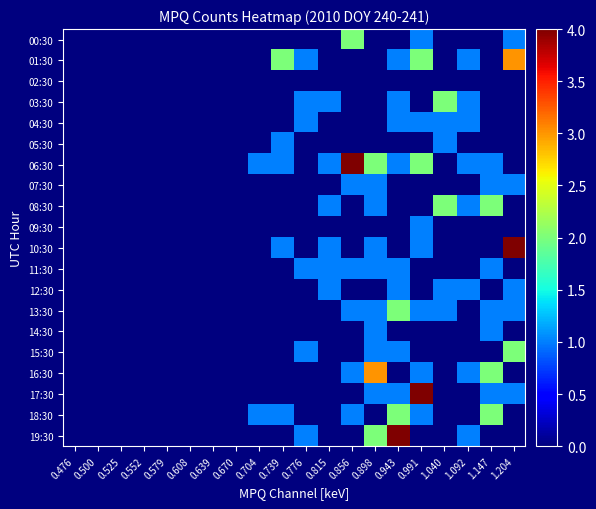

Count the number of categories in the chart.

20